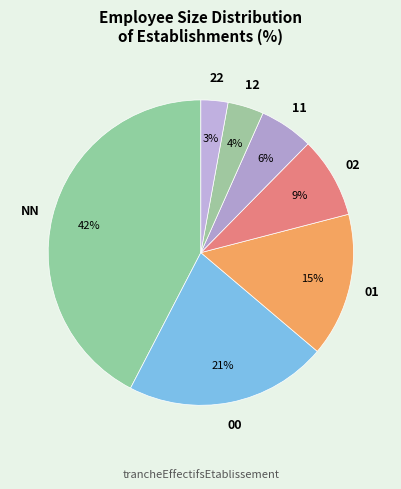

Which has a higher value, NN or 02?

NN